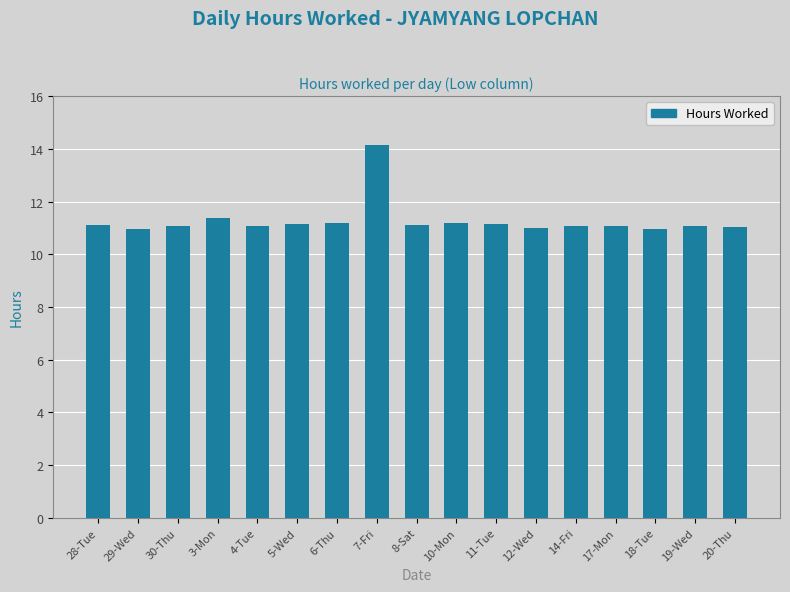

Which label corresponds to the largest value in the chart?

7-Fri